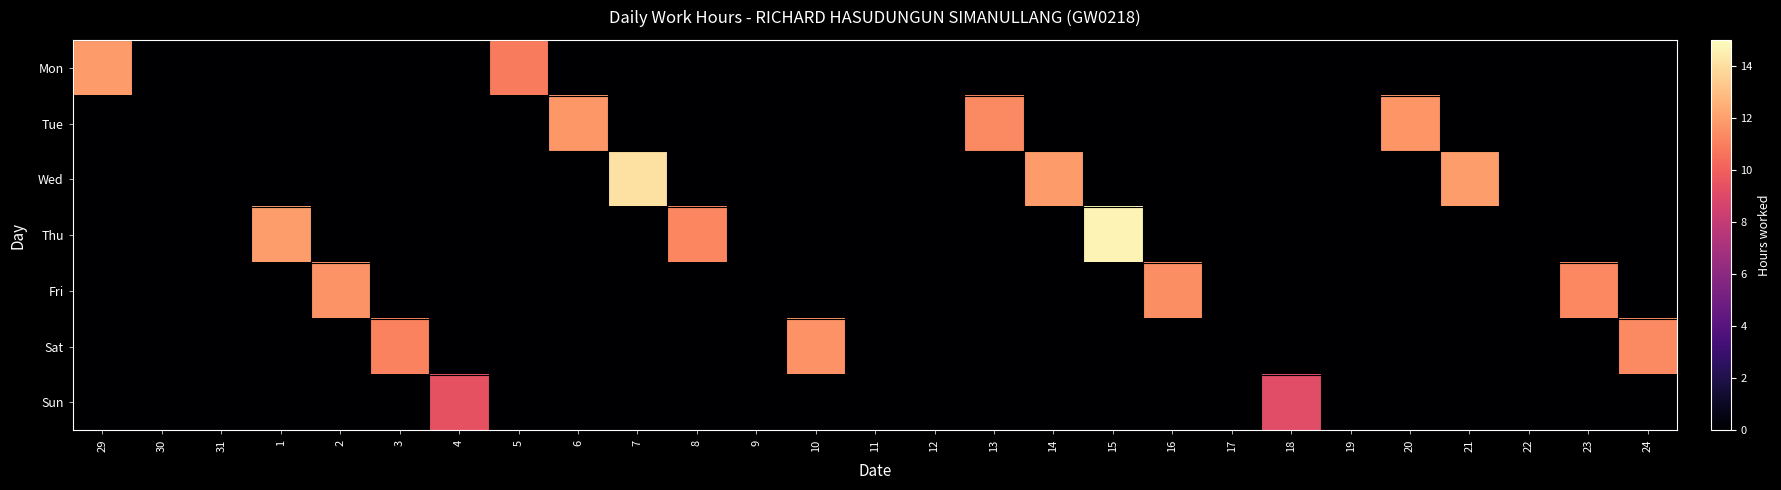

What is the spread (max minus min) of values at 7?

14.1